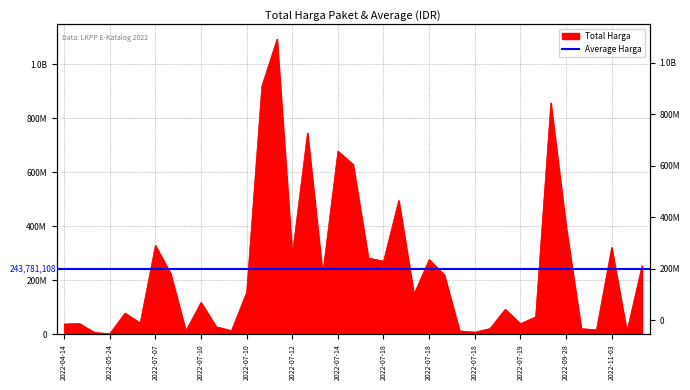

Reading left to right, extract all data points from this chart.

2022-04-14=38544000	2022-05-20=40550000	2022-05-20=7146000	2022-05-24=2679000	2022-06-02=79000000	2022-06-08=42486000	2022-07-07=330000000	2022-07-07=225750000	2022-07-10=13466500	2022-07-10=118464000	2022-07-10=28544000	2022-07-10=14069600	2022-07-10=155986000	2022-07-11=920200000	2022-07-12=1093846000	2022-07-12=293741000	2022-07-12=746805000	2022-07-14=223629500	2022-07-14=679016000	2022-07-14=629728436	2022-07-17=283140000	2022-07-18=271400000	2022-07-18=496250000	2022-07-18=149000000	2022-07-18=277200000	2022-07-18=220764000	2022-07-18=13022100	2022-07-18=8631250	2022-07-19=21700000	2022-07-19=93284332	2022-07-19=39850000	2022-07-20=65000000	2022-09-21=857770500	2022-09-28=400500000	2022-11-03=21500000	2022-11-03=17100000	2022-11-03=322000000	2022-11-03=10700000	2022-11-03=255000000